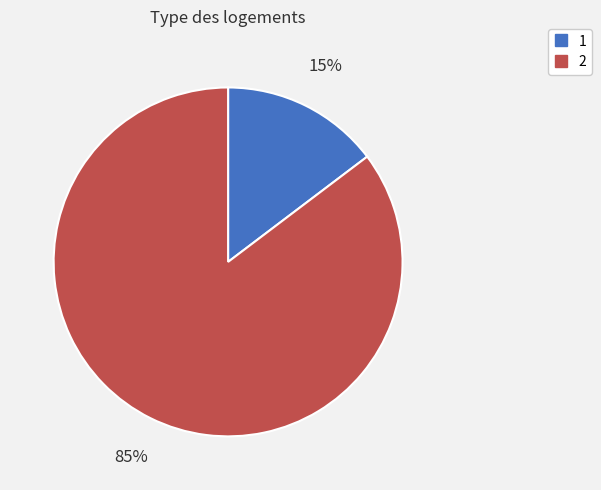

Is it true that 2 is 76% of the pie?

False